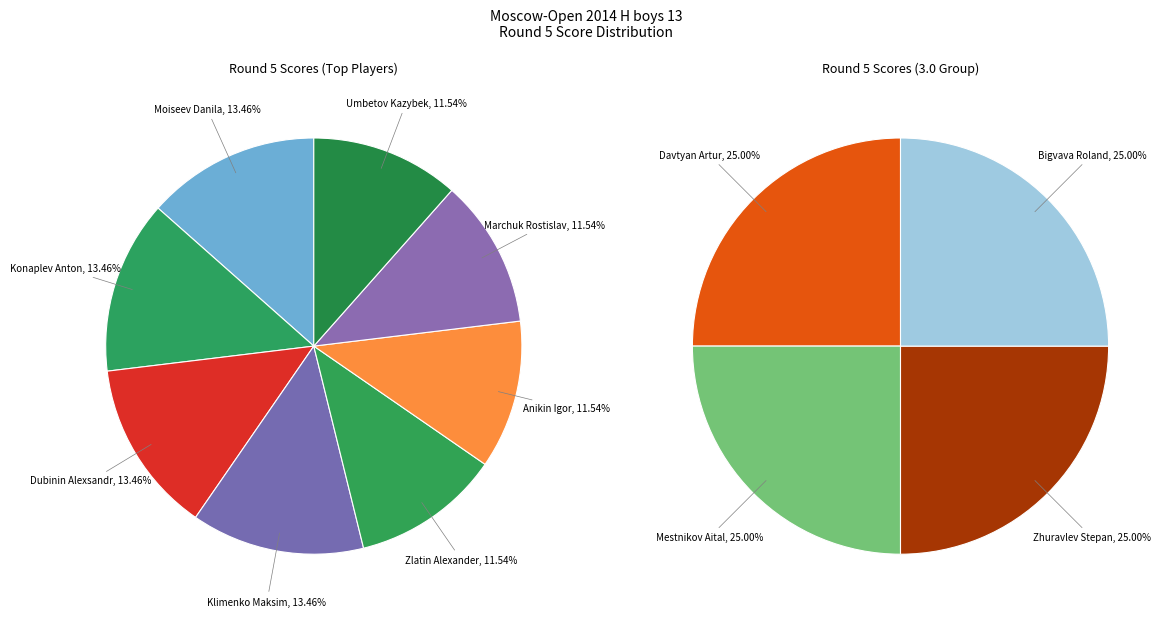

How many slices are in this pie chart?

12